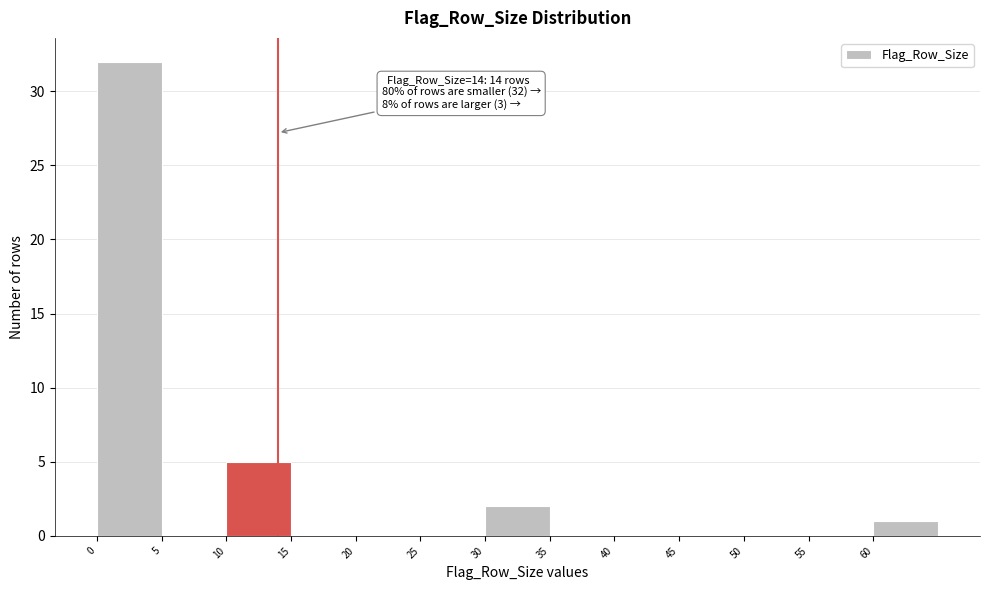

Which range on the x-axis has the tallest bar?

0 to 5